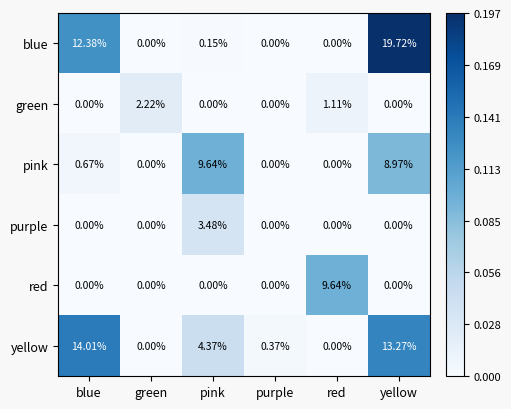

At which category is the sum across all series the highest?

yellow